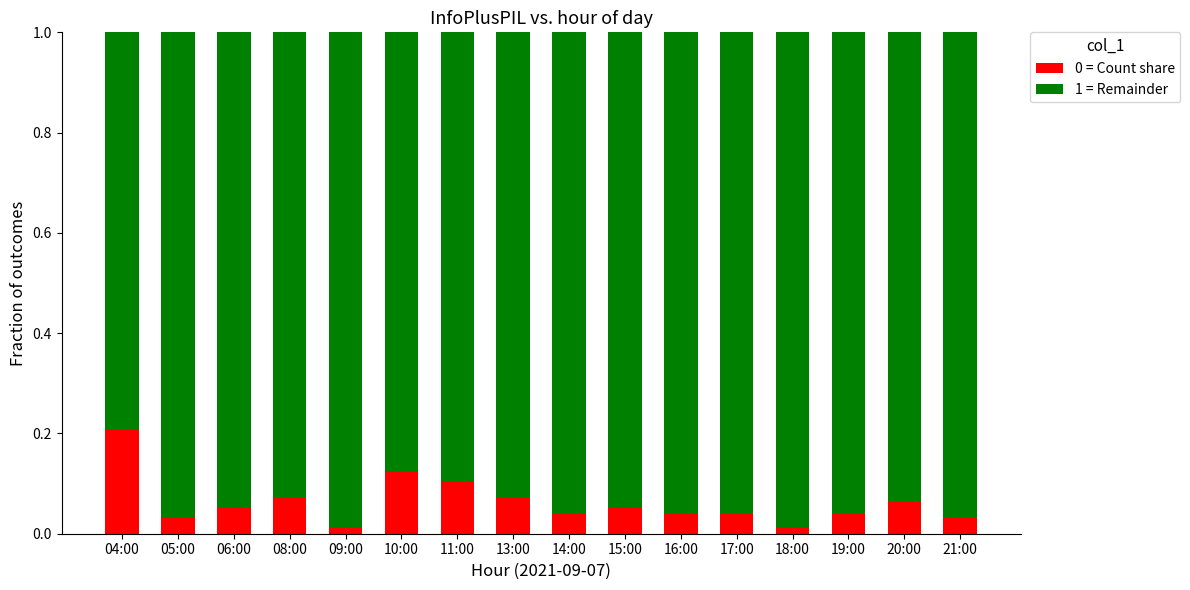

Which category has the highest value in the 0 = Count share series?

04:00